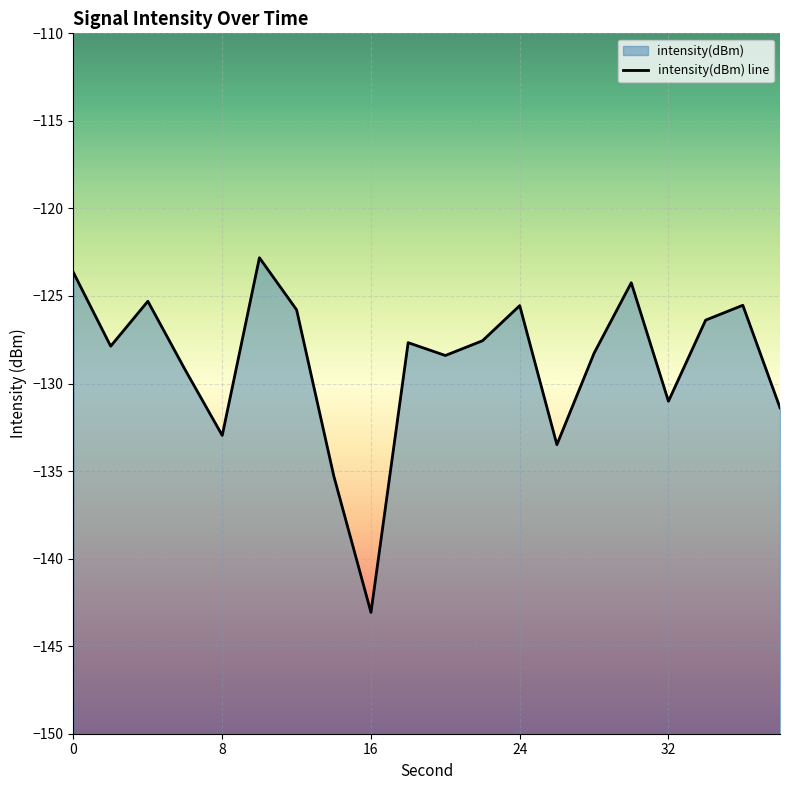

What is the average value?

-128.8